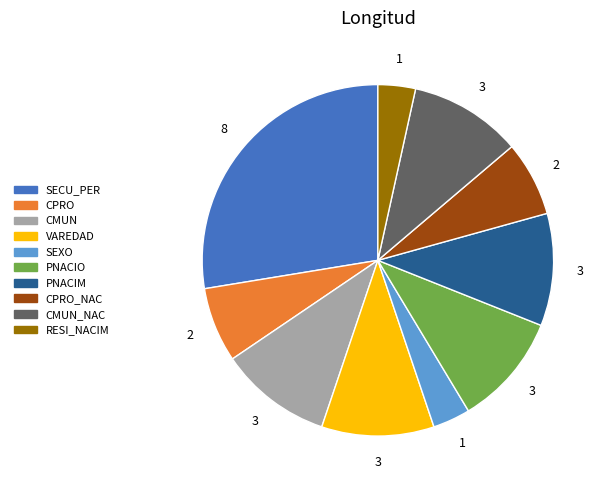

Does any single category account for the majority?

No